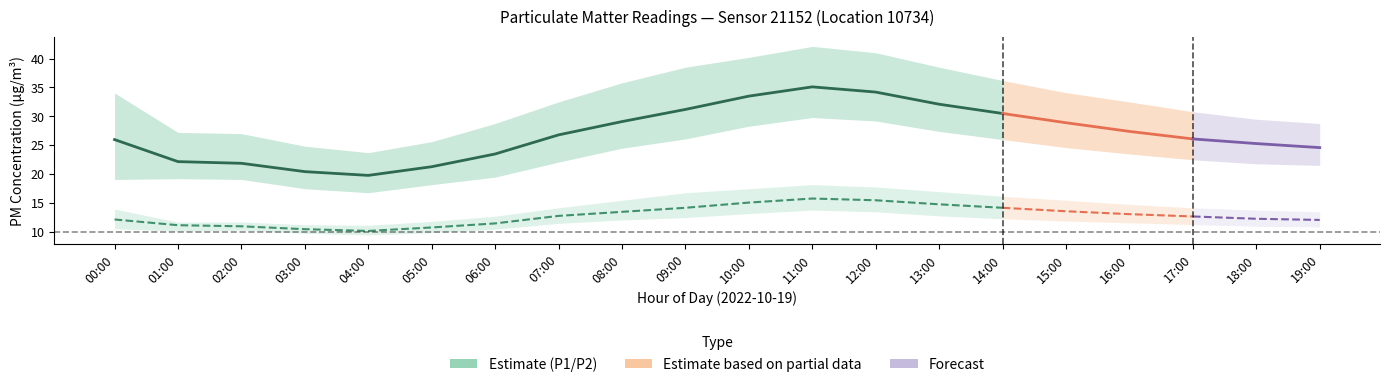

Reading left to right, transcribe all the data shown in this chart.

P1: 00:00=26.0	01:00=22.2	02:00=21.9	03:00=20.4	04:00=19.8	05:00=21.3	06:00=23.5	07:00=26.8	08:00=29.1	09:00=31.2	10:00=33.5	11:00=35.1	12:00=34.2	13:00=32.1	14:00=30.5	15:00=28.9	16:00=27.4	17:00=26.1	18:00=25.3	19:00=24.6
P1_upper: 00:00=34.0	01:00=27.2	02:00=27.0	03:00=24.9	04:00=23.7	05:00=25.6	06:00=28.8	07:00=32.5	08:00=35.8	09:00=38.5	10:00=40.2	11:00=42.1	12:00=41.0	13:00=38.5	14:00=36.2	15:00=34.1	16:00=32.5	17:00=30.8	18:00=29.5	19:00=28.8
P1_lower: 00:00=19.1	01:00=19.2	02:00=19.1	03:00=17.5	04:00=16.8	05:00=18.2	06:00=19.5	07:00=22.1	08:00=24.5	09:00=26.1	10:00=28.3	11:00=29.8	12:00=29.2	13:00=27.4	14:00=26.0	15:00=24.6	16:00=23.5	17:00=22.5	18:00=21.8	19:00=21.5
P2: 00:00=12.2	01:00=11.2	02:00=11.0	03:00=10.5	04:00=10.2	05:00=10.8	06:00=11.5	07:00=12.8	08:00=13.5	09:00=14.2	10:00=15.1	11:00=15.8	12:00=15.5	13:00=14.8	14:00=14.2	15:00=13.6	16:00=13.1	17:00=12.7	18:00=12.3	19:00=12.1
P2_upper: 00:00=14.0	01:00=11.7	02:00=11.8	03:00=11.3	04:00=11.2	05:00=11.8	06:00=12.8	07:00=14.2	08:00=15.5	09:00=16.8	10:00=17.5	11:00=18.2	12:00=17.8	13:00=17.0	14:00=16.2	15:00=15.5	16:00=14.8	17:00=14.2	18:00=13.8	19:00=13.5
P2_lower: 00:00=10.6	01:00=10.2	02:00=10.3	03:00=9.8	04:00=9.5	05:00=9.9	06:00=10.5	07:00=11.5	08:00=12.1	09:00=12.5	10:00=13.2	11:00=13.8	12:00=13.5	13:00=12.8	14:00=12.3	15:00=11.9	16:00=11.6	17:00=11.3	18:00=11.0	19:00=10.9